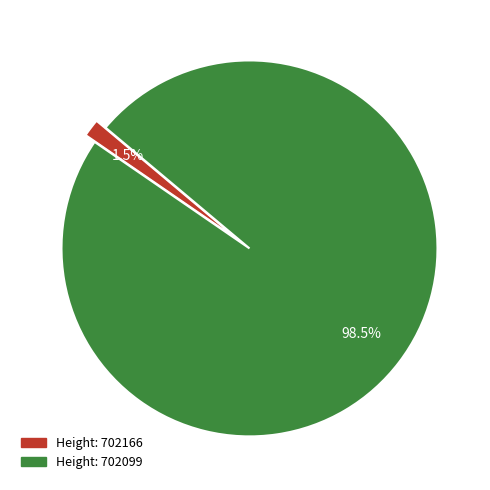

Is there any slice that represents more than half of the pie?

Yes